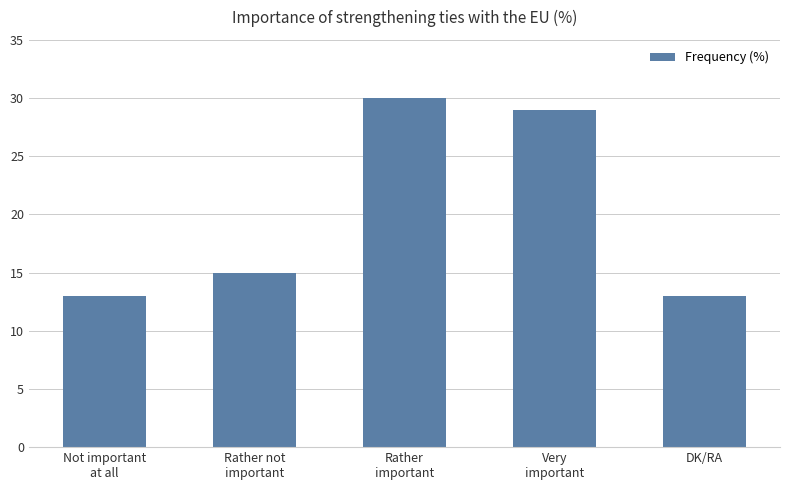

Are the bars horizontal?

No